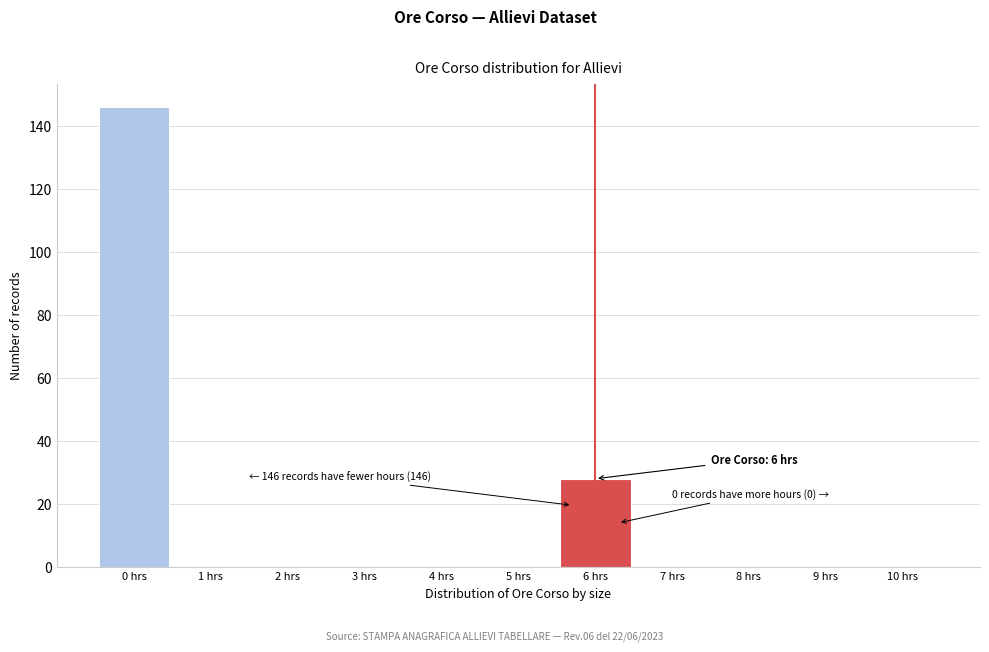

Which range on the x-axis has the tallest bar?

-0.5 to 0.5